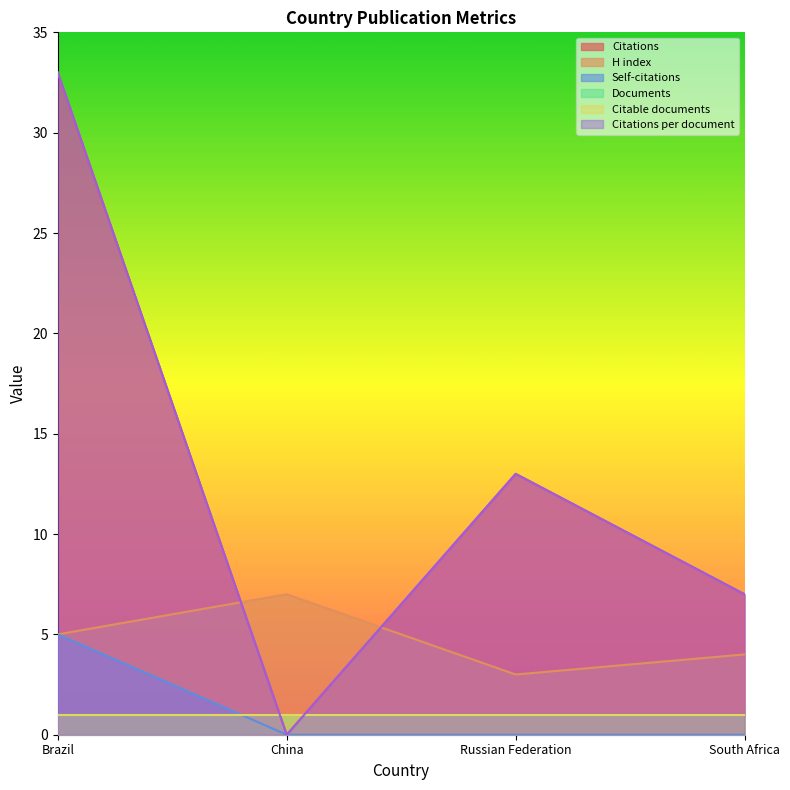

Does the chart display data point markers on the line(s)?

No